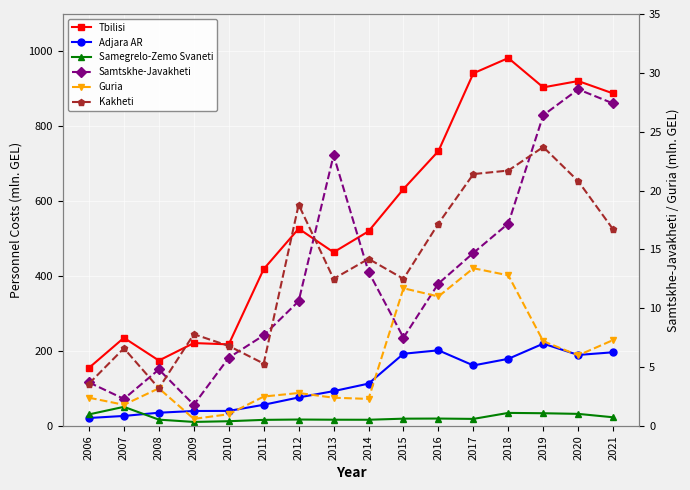

Is it true that Kakheti equals 5.6 at 2008?

False